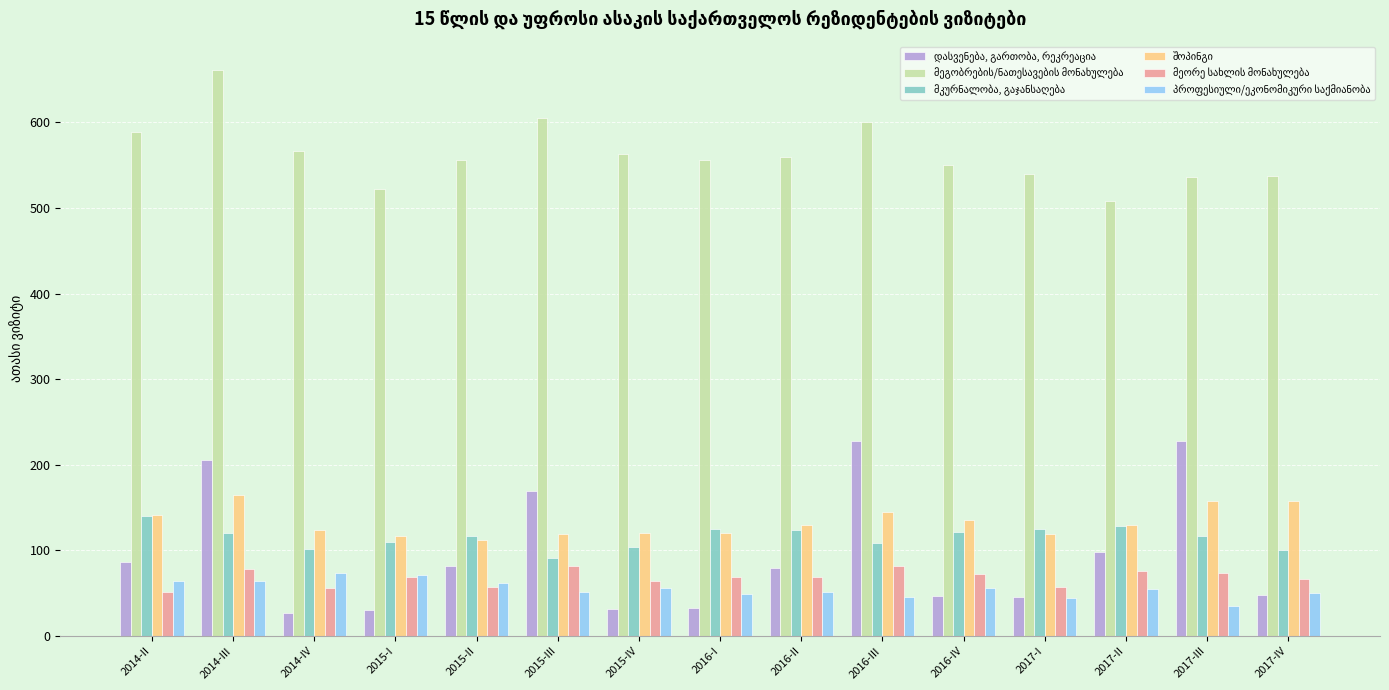

What is the spread (max minus min) of values at 2017-III?

500.6